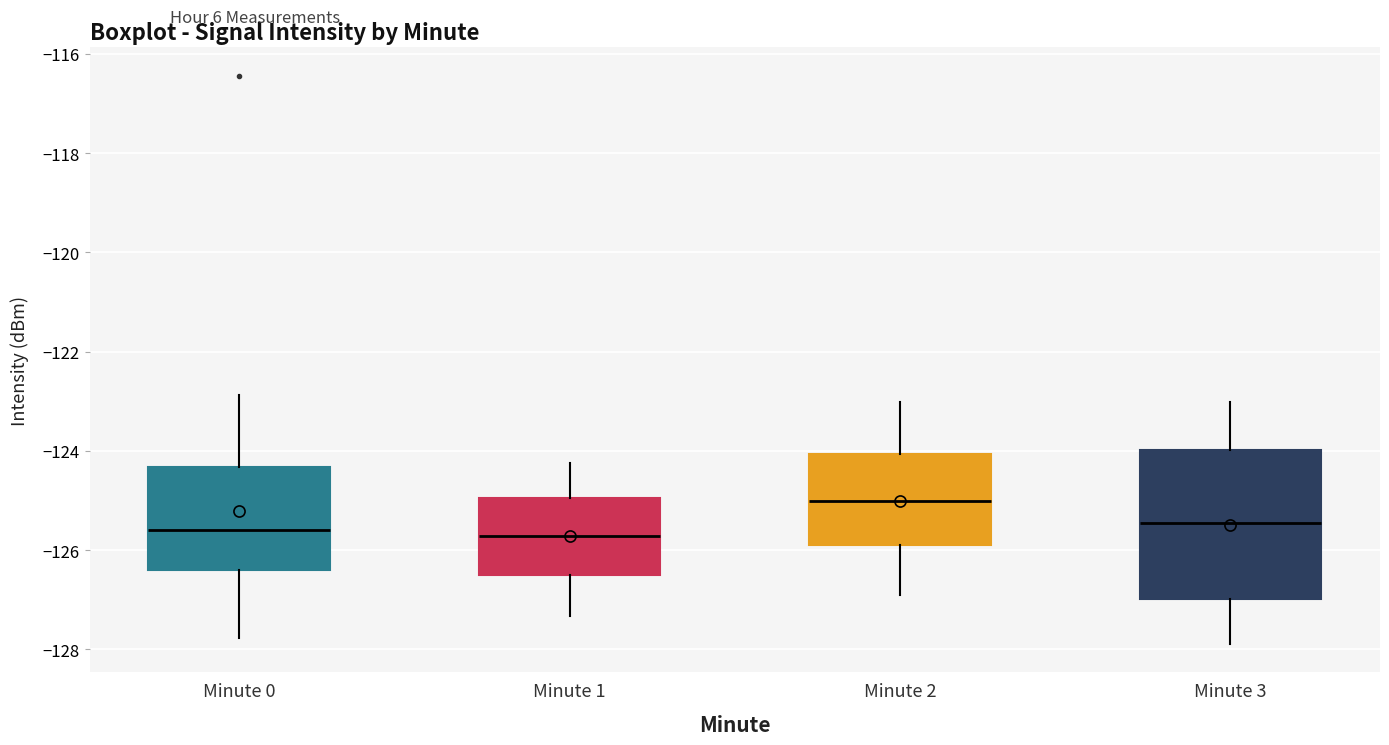

Where is the upper edge of the box for Minute 3 on the y-axis? The values are not printed on the chart, so give them approximately, as read against the axis.

-124.0